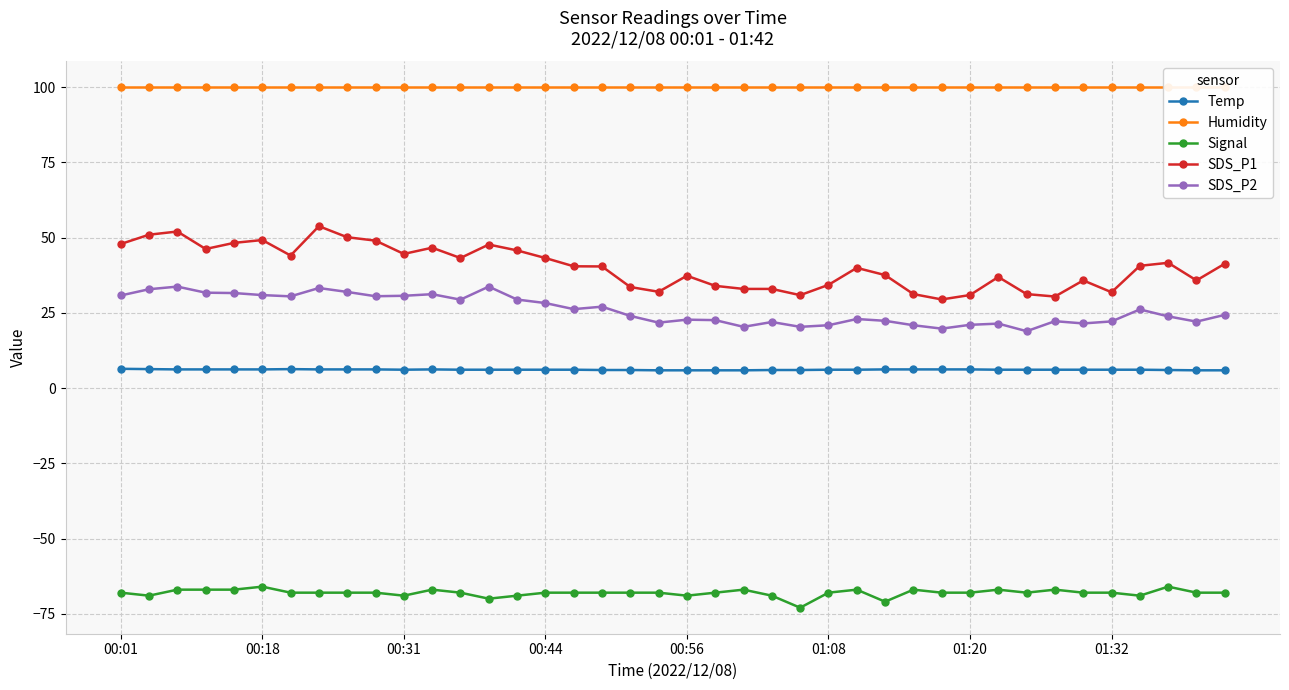

The value of SDS_P2 at 01:20 is 35.3. True or false?

False